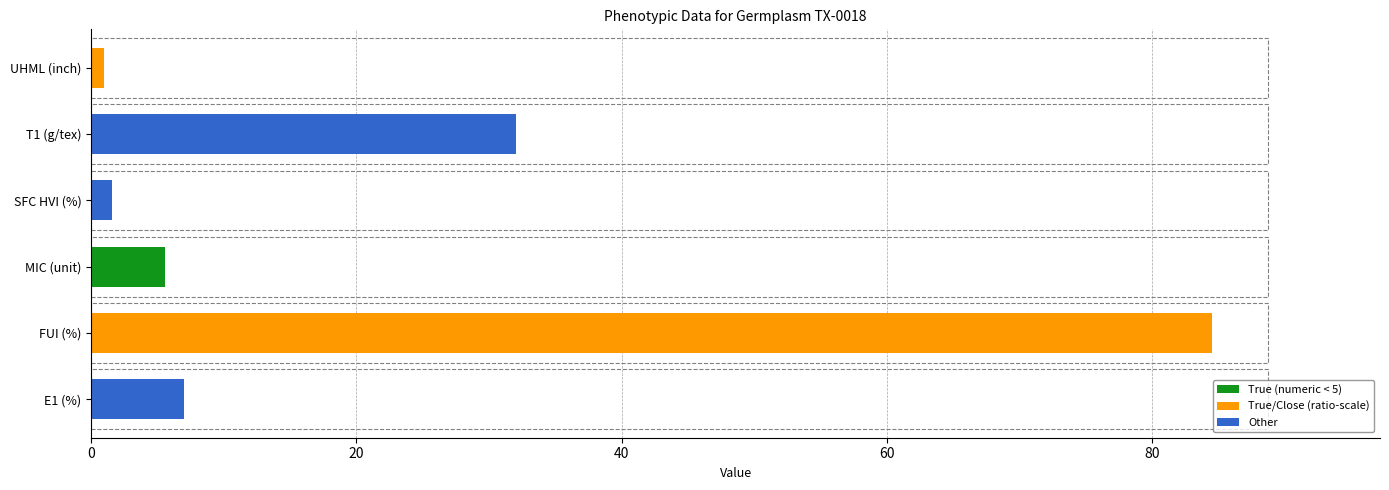

Reading top to bottom, what are all the values shown in this chart?

UHML (inch)=1.0	T1 (g/tex)=32.0	SFC HVI (%)=1.6	MIC (unit)=5.6	FUI (%)=84.5	E1 (%)=7.0